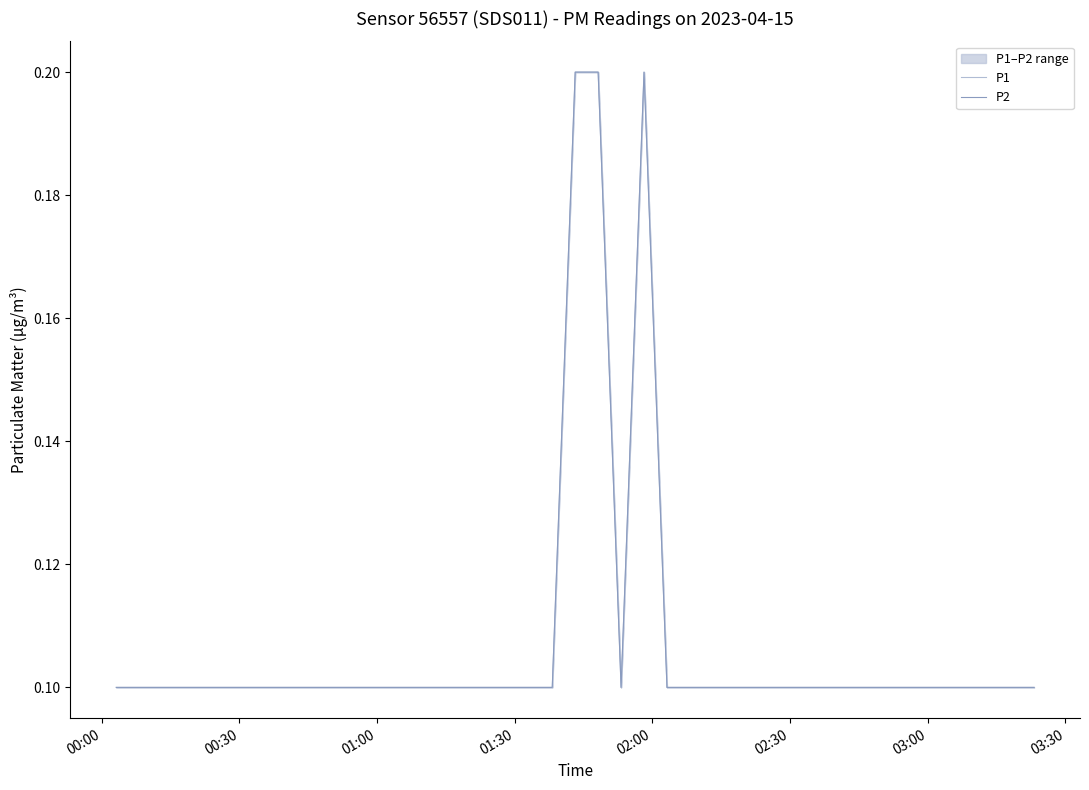

What is the average value of the P1 series?

0.1